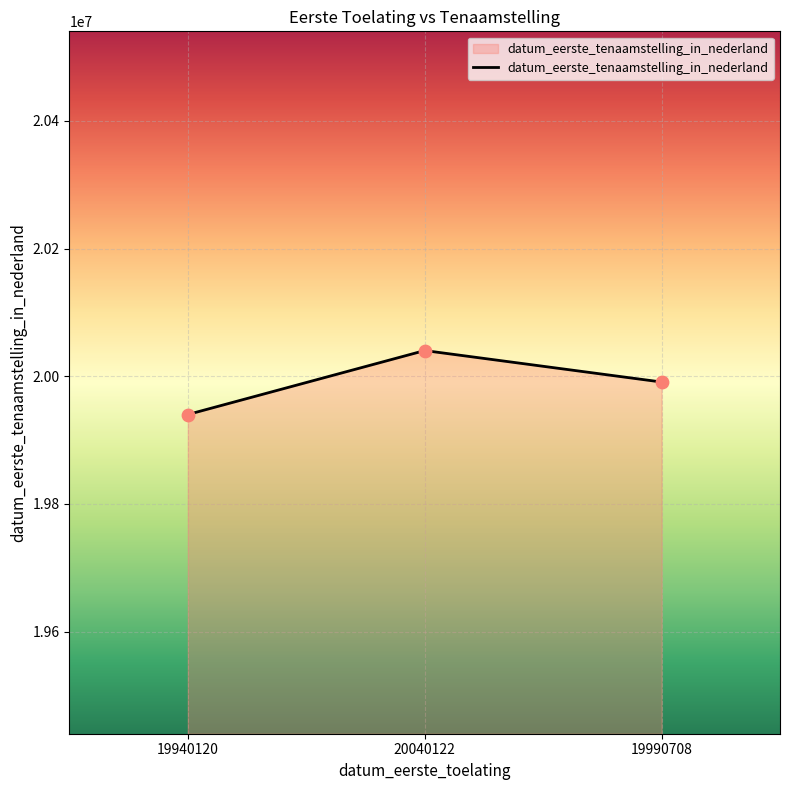

What is the change in value from 19940120 to 20040122?

+100182